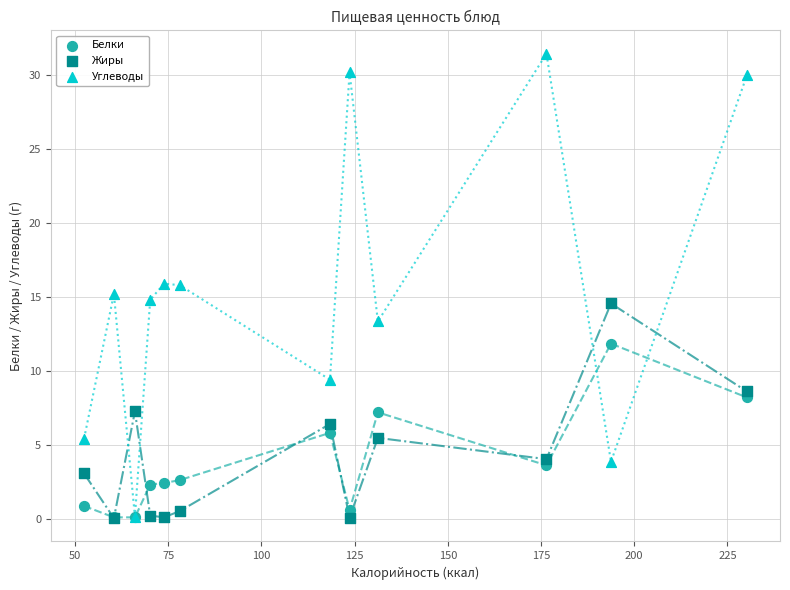

What are all the series names shown in the legend?

Белки, Жиры, Углеводы